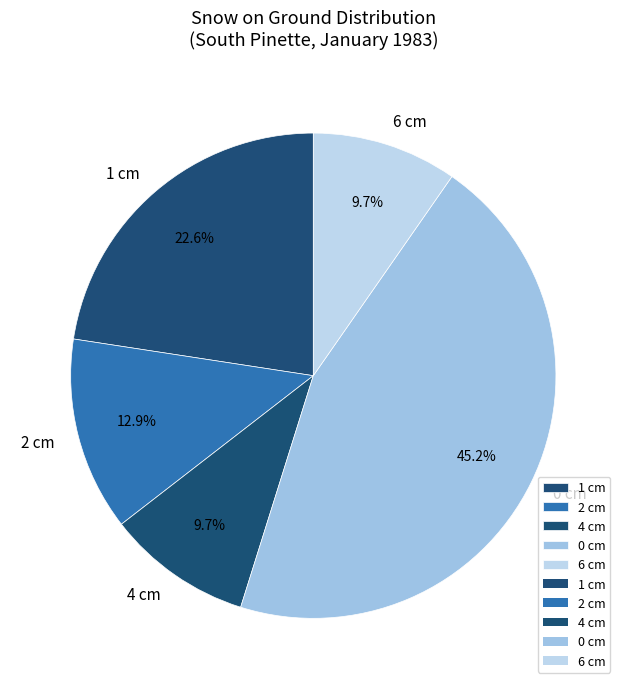

Is there a majority slice in this chart?

No